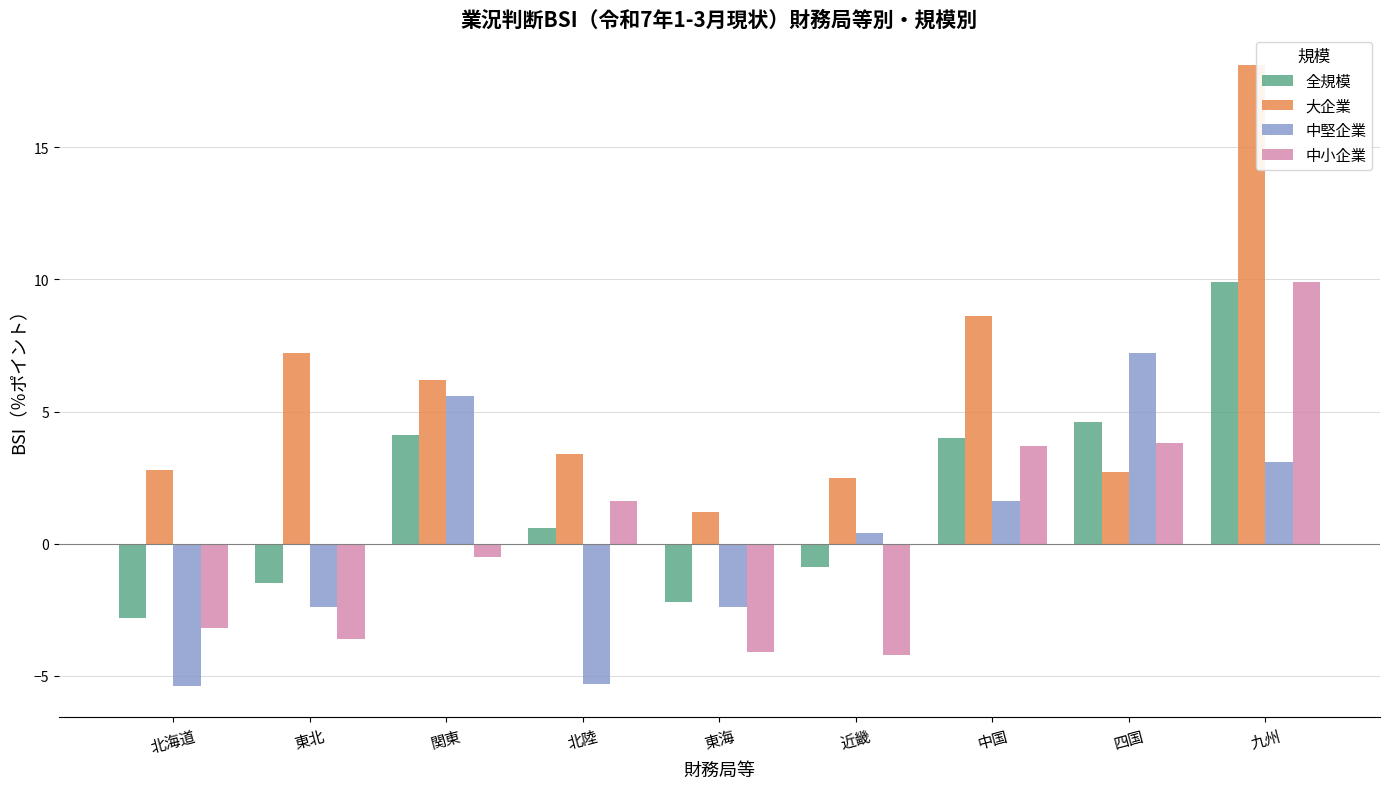

What is the difference between the maximum and minimum values in the 中堅企業 series?

12.6